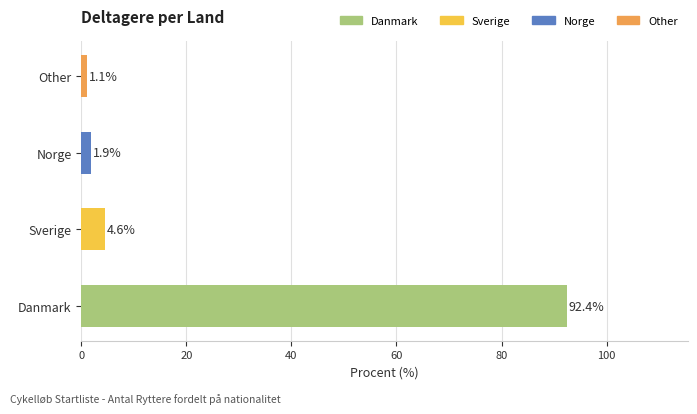

Reading bottom to top, transcribe all the data shown in this chart.

92.4	4.6	1.9	1.1